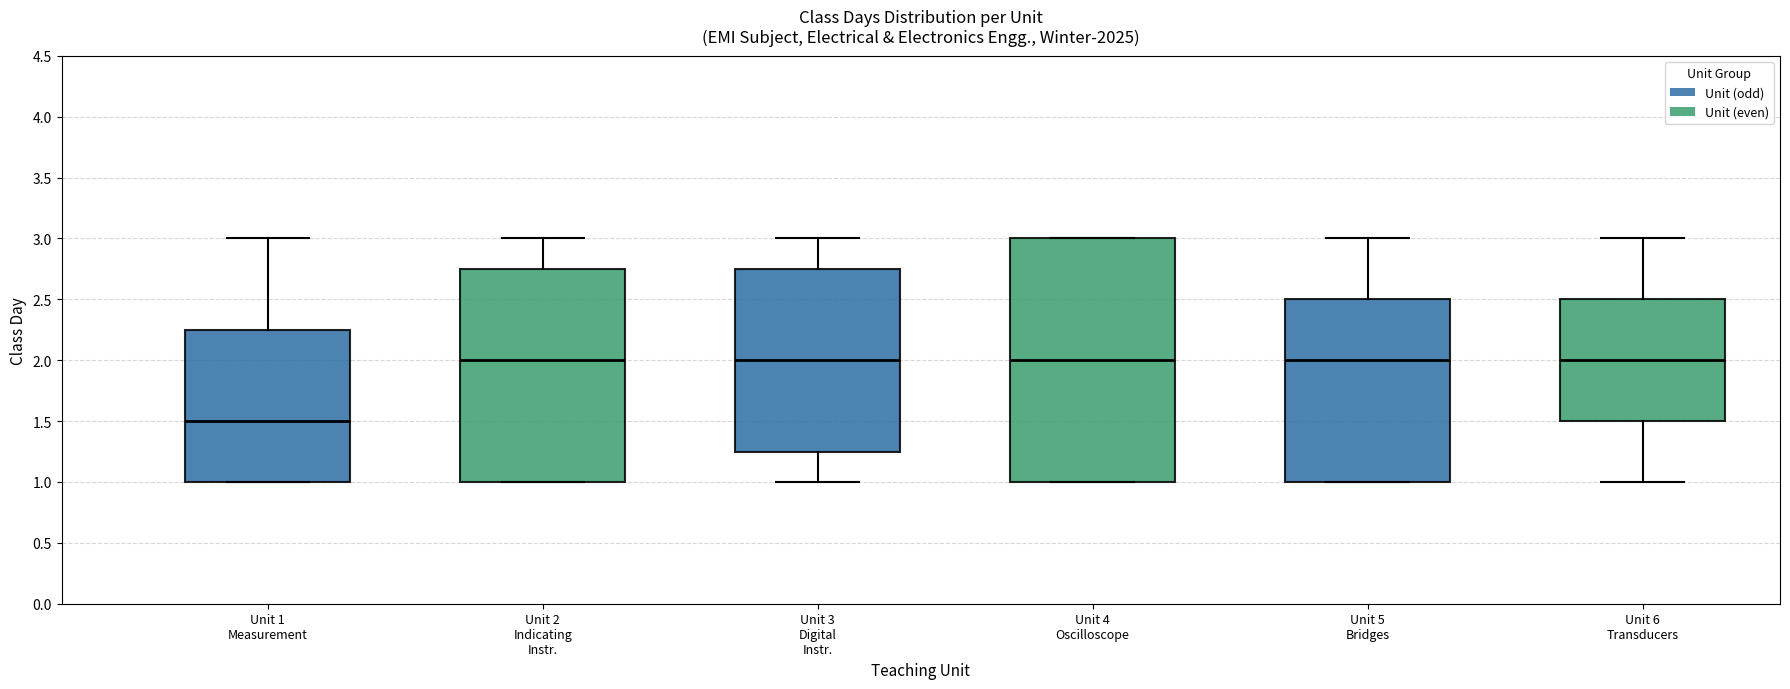

Where does the upper whisker of the box for Unit 2 Indicating Instr. end on the y-axis? The values are not printed on the chart, so give them approximately, as read against the axis.

3.00